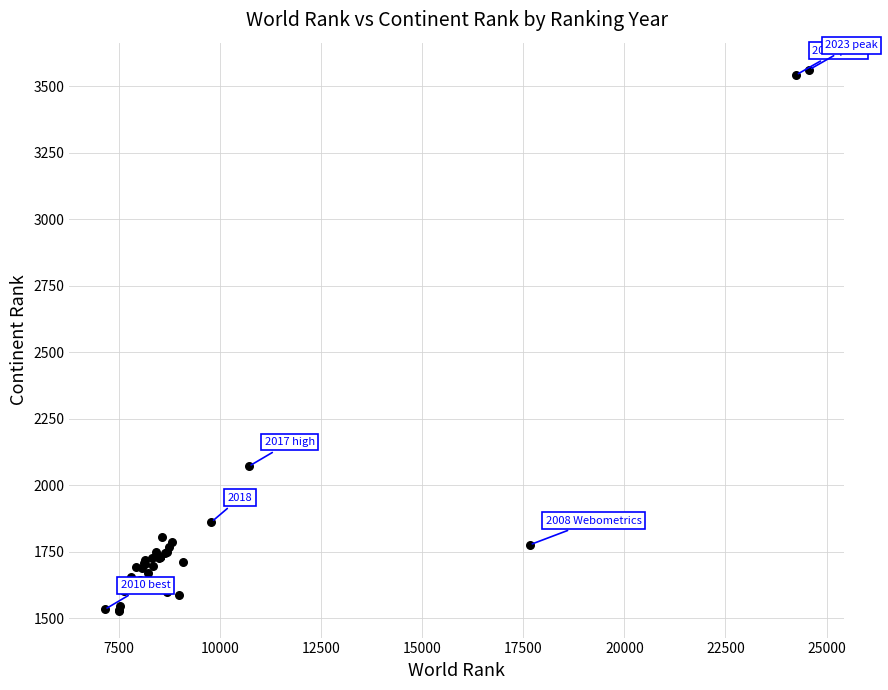

What Y value in the scatter plot is closest to 2546?

2071